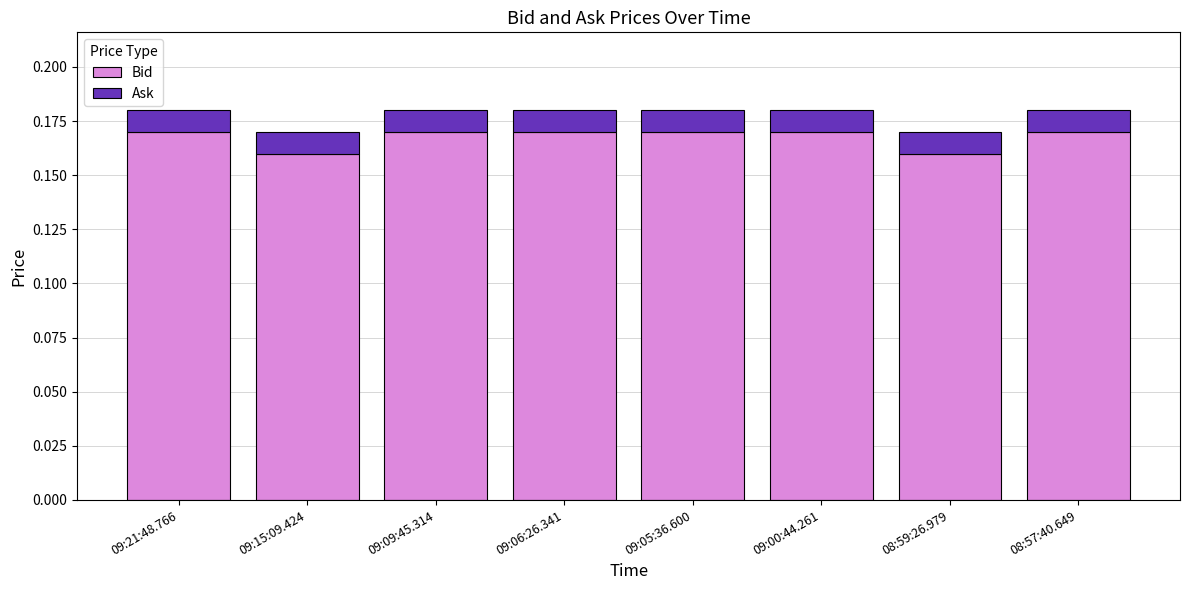

True or false: Bid has a value of 0.0 at 09:00:44.261.

False